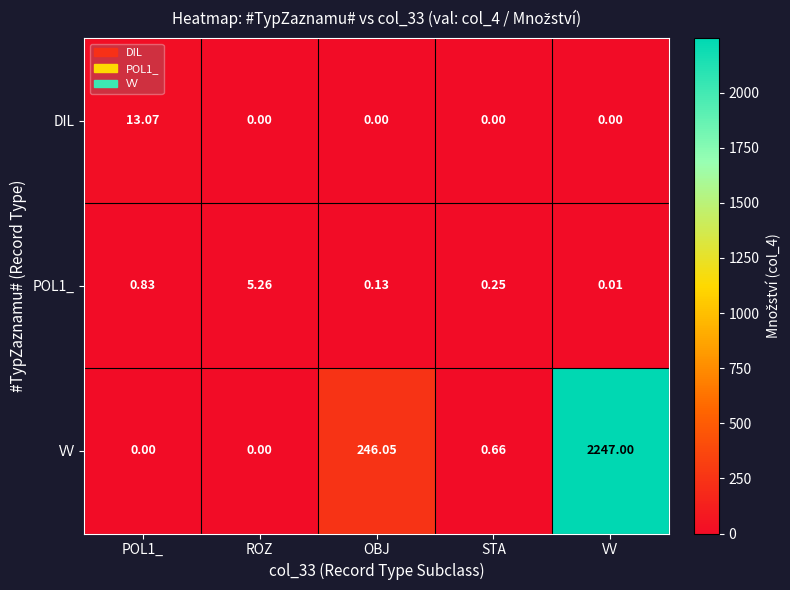

Is the value of DIL at VV greater than the value of VV at VV?

No